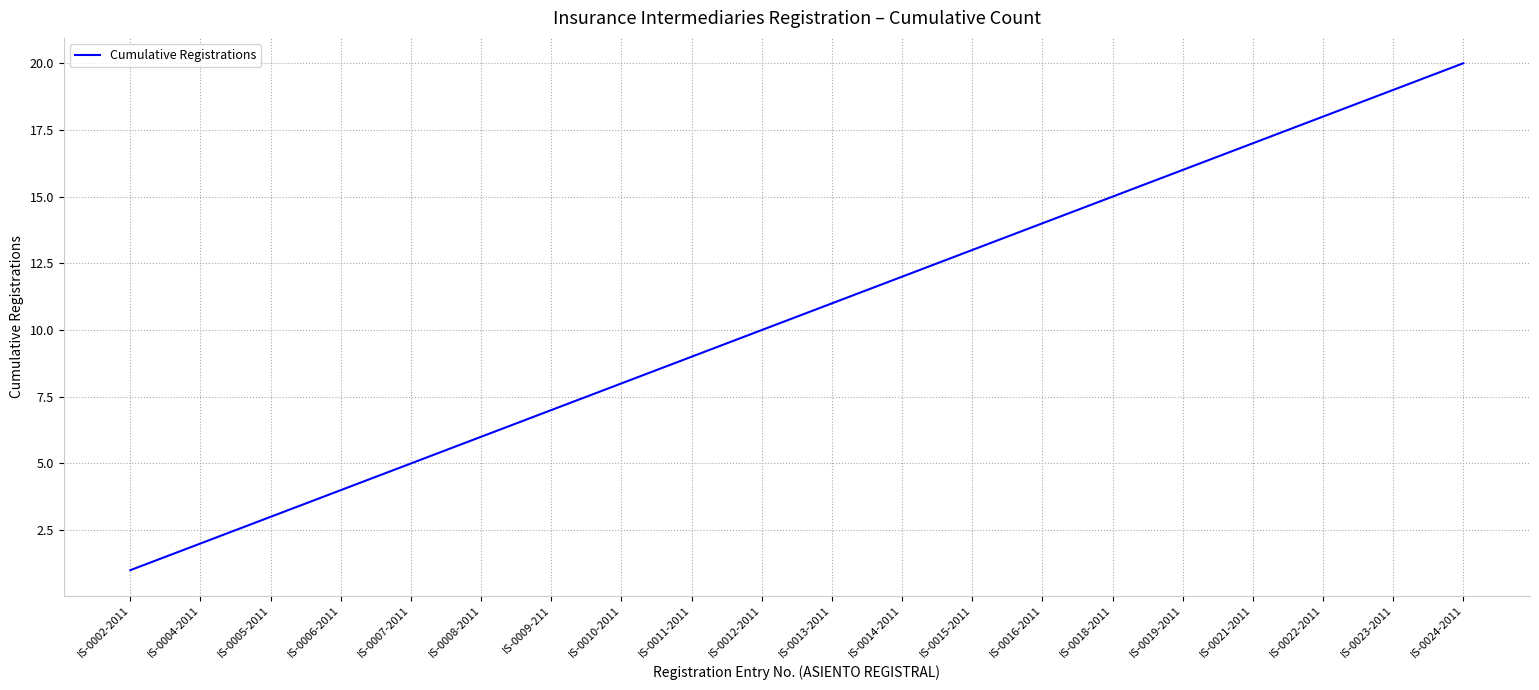

The value at IS-0021-2011 is 8. True or false?

False